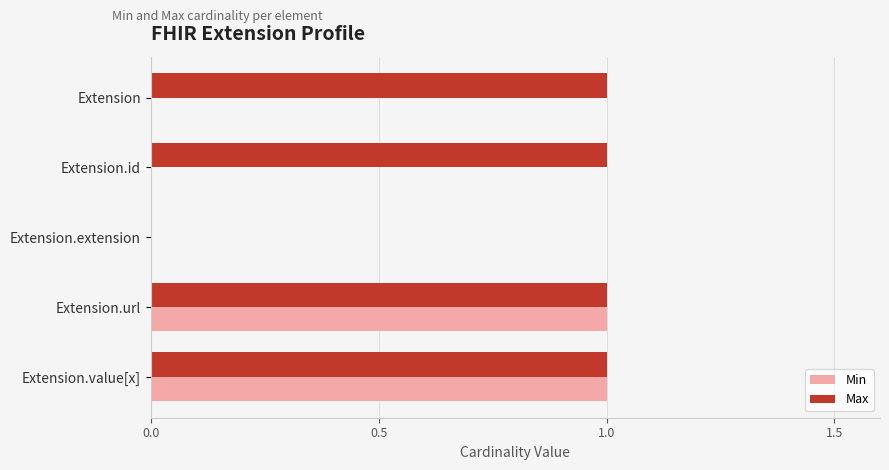

Is it true that Max equals 1 at Extension.url?

True